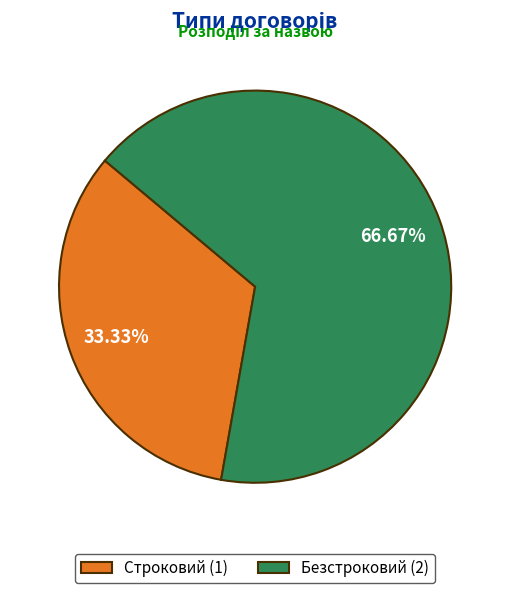

Is it true that Безстроковий is 67% of the pie?

True